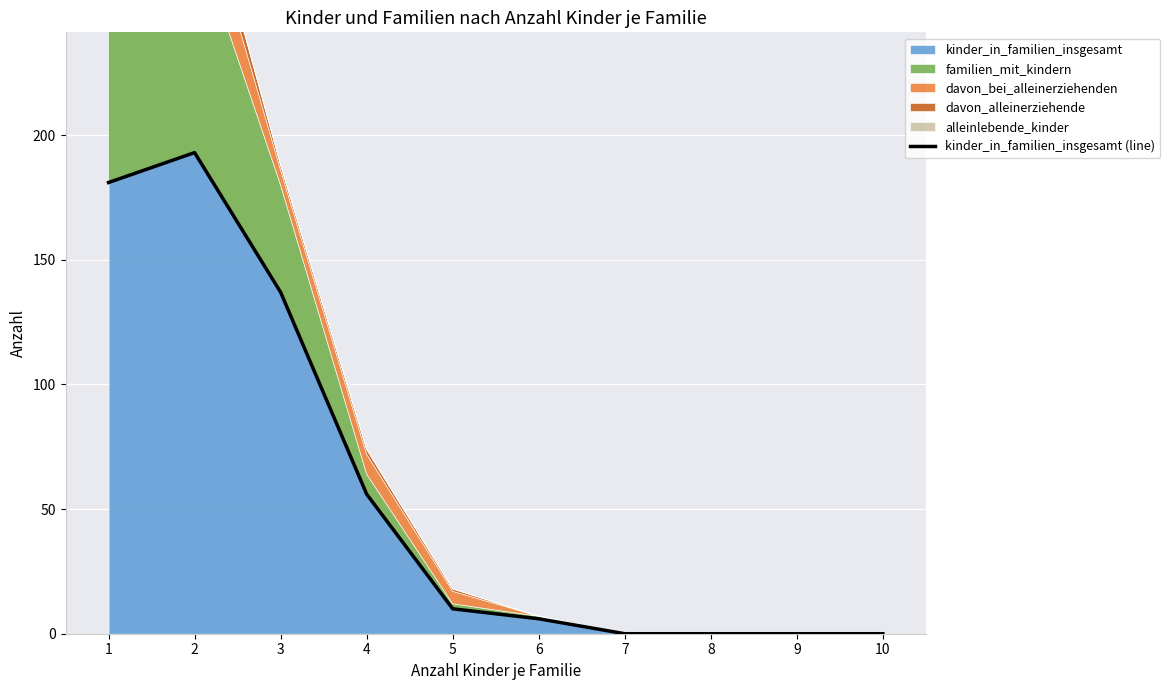

The chart shows a value of 127 at 10. True or false?

False